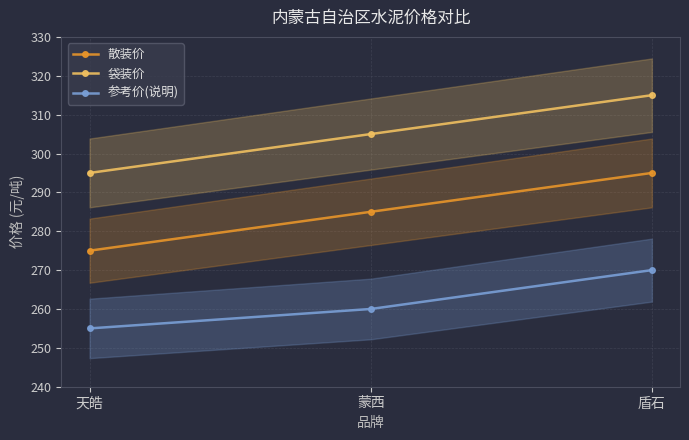

Reading left to right, what are all the values shown in this chart?

散装价: 天皓=275	蒙西=285	盾石=295
袋装价: 天皓=295	蒙西=305	盾石=315
参考价(说明): 天皓=255	蒙西=260	盾石=270